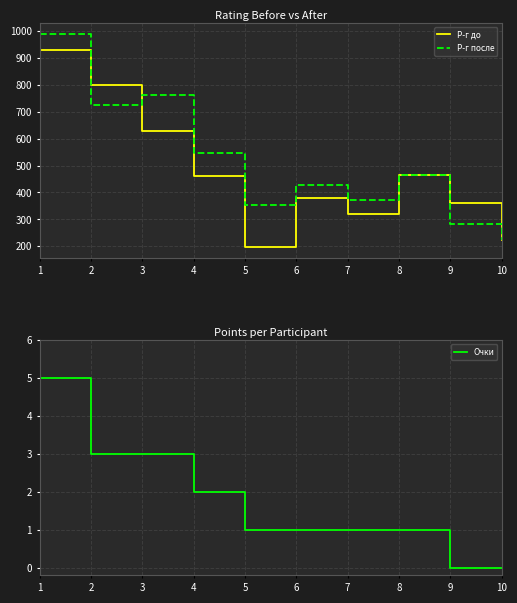

The value of Р-г после at 5 is 530. True or false?

False